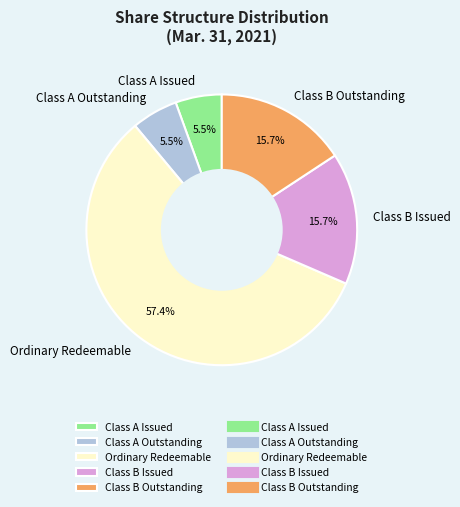

Is there a majority slice in this chart?

Yes